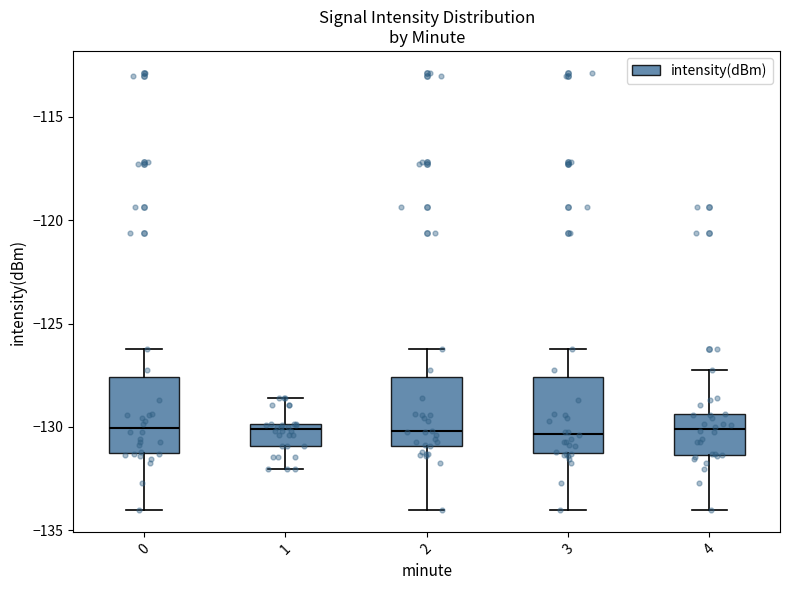

Reading left to right, transcribe this box plot: for each box, give where its median line is, the range the box spans, and where its two whiskers end, as read against the y-axis. The values are not printed on the chart, so give them approximately, as read against the axis.

0: median -130.0, box -131.5 to -127.5, whiskers -134.0 to -126.0
1: median -130.0 (just below the box's upper edge), box -131.0 to -130.0, whiskers -132.0 to -128.5
2: median -130.0, box -131.0 to -127.5, whiskers -134.0 to -126.0
3: median -130.5, box -131.5 to -127.5, whiskers -134.0 to -126.0
4: median -130.0, box -131.5 to -129.5, whiskers -134.0 to -127.5